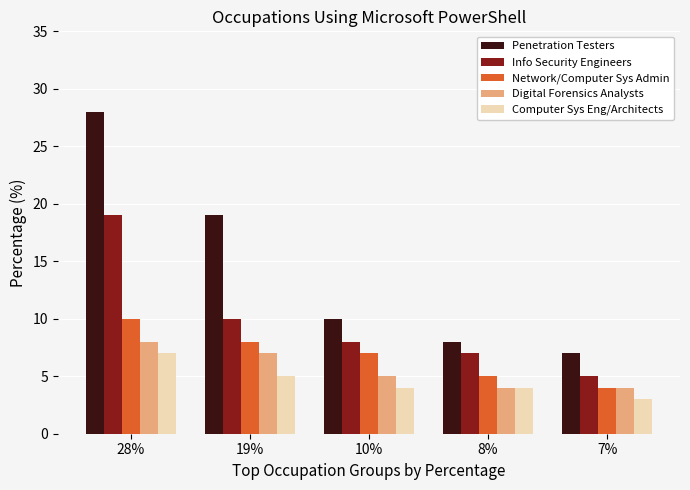

Rank the series by their maximum value, from highest to lowest.

Penetration Testers, Info Security Engineers, Network/Computer Sys Admin, Digital Forensics Analysts, Computer Sys Eng/Architects